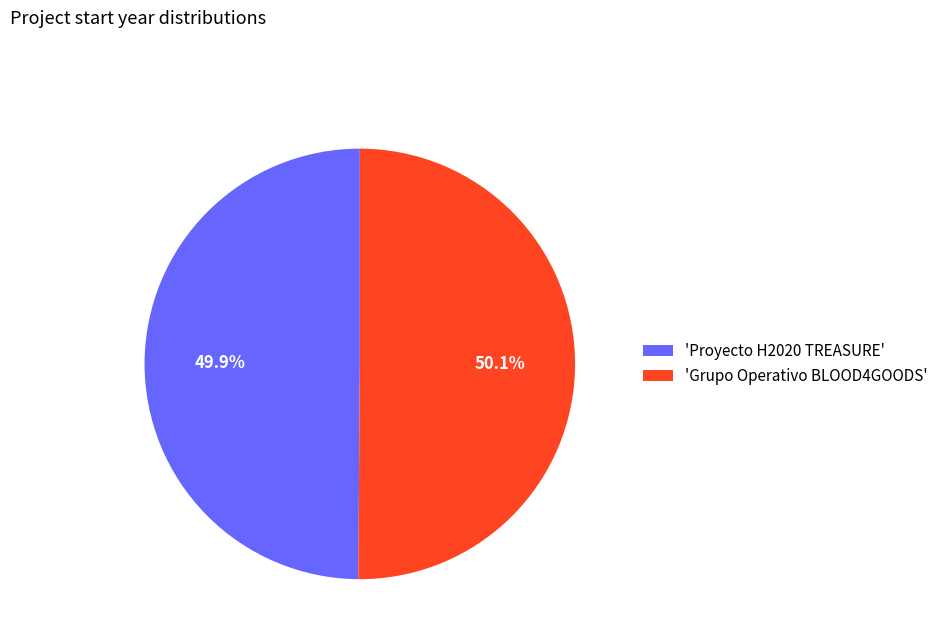

What is the ratio of the value at 'Proyecto H2020 TREASURE' to the value at 'Grupo Operativo BLOOD4GOODS'?

1.0